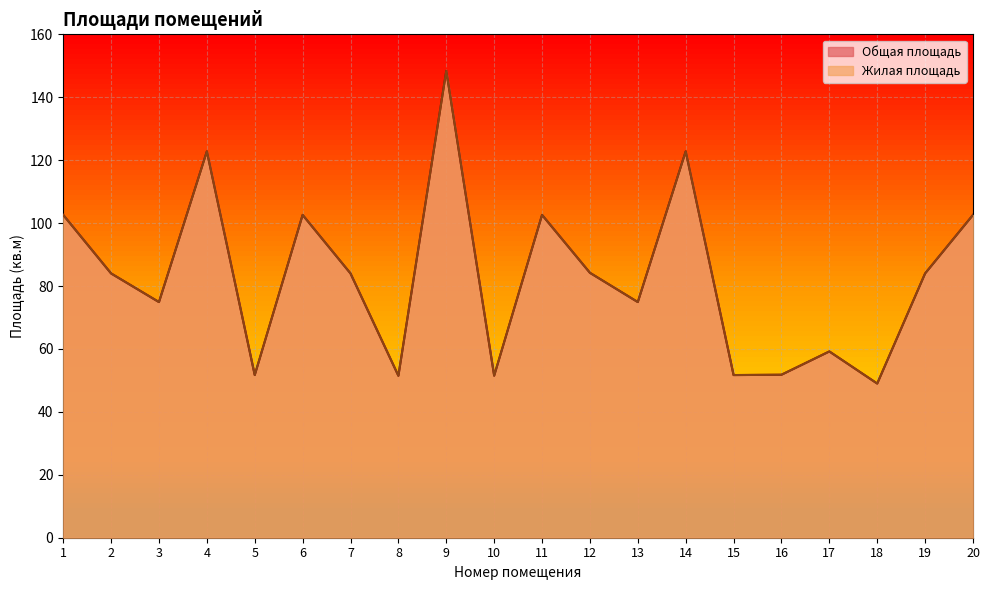

Reading right to left, transcribe all the data shown in this chart.

Общая площадь: 102.6	84.0	49.0	59.2	51.8	51.7	122.8	74.9	84.2	102.6	51.5	148.4	51.5	84.0	102.6	51.7	122.8	74.9	84.0	102.6
Жилая площадь: 102.6	84.0	49.0	59.2	51.8	51.7	122.8	74.9	84.2	102.6	51.5	148.4	51.5	84.0	102.6	51.7	122.8	74.9	84.0	102.6